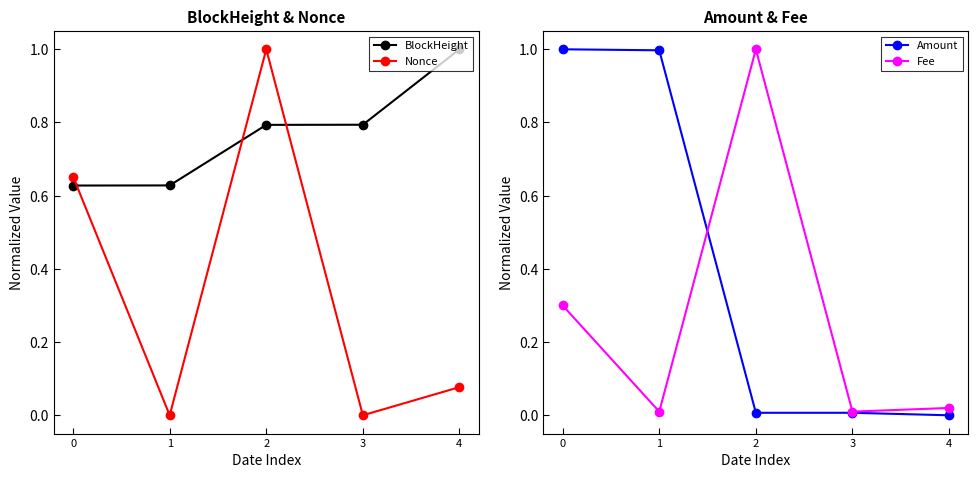

What is the difference between the second highest and second lowest values in the BlockHeight series?

0.2